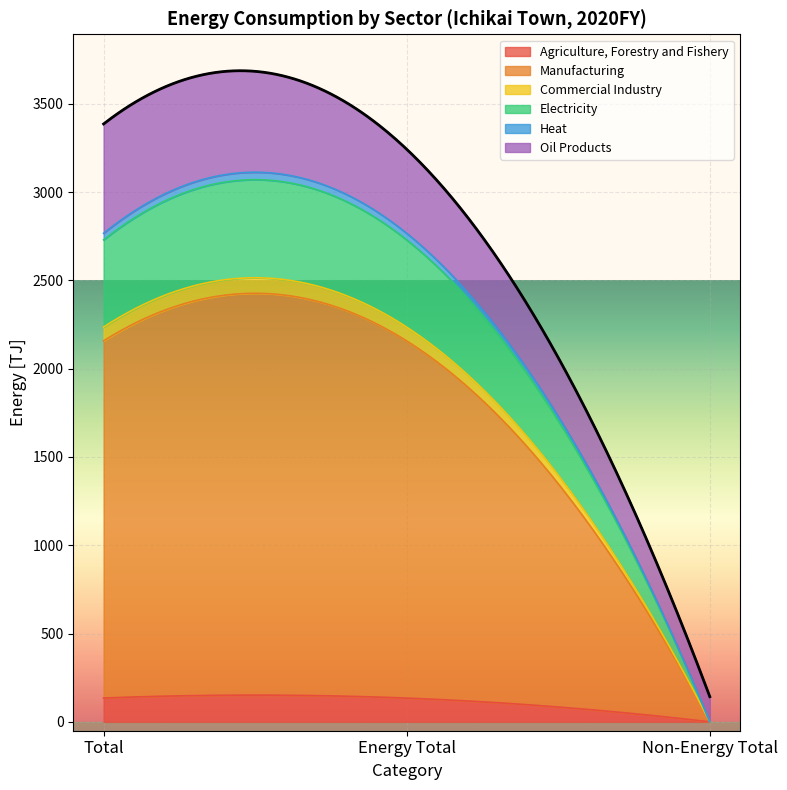

At how many categories does at least one series exceed 1662?

2